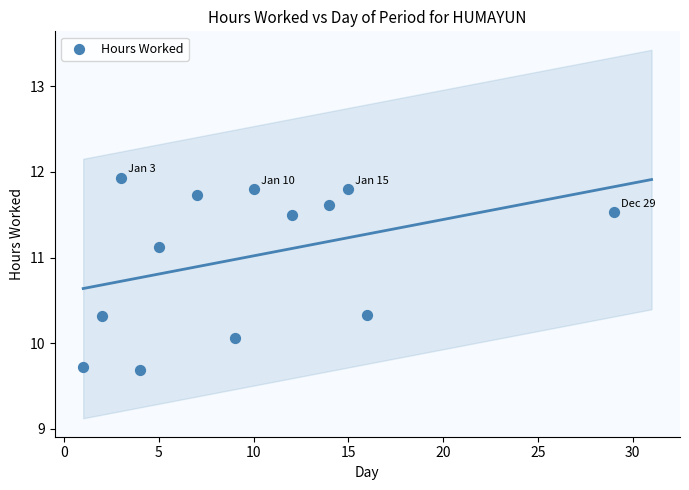

What Y value in the scatter plot is closest to 10?

10.1